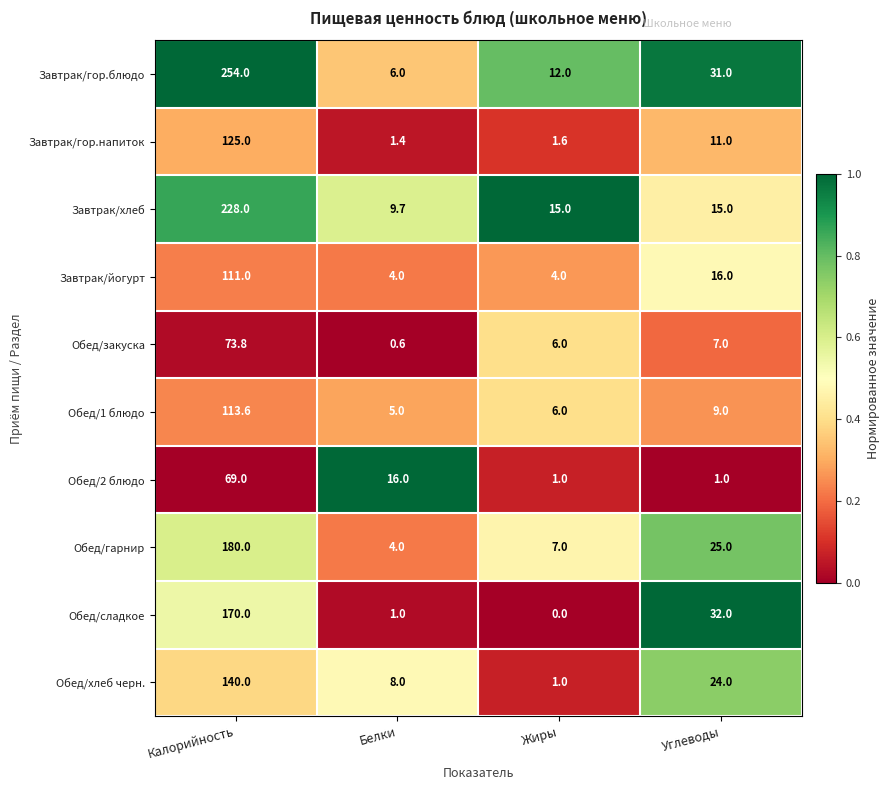

Is it true that Обед/1 блюдо equals 187.9 at Калорийность?

False